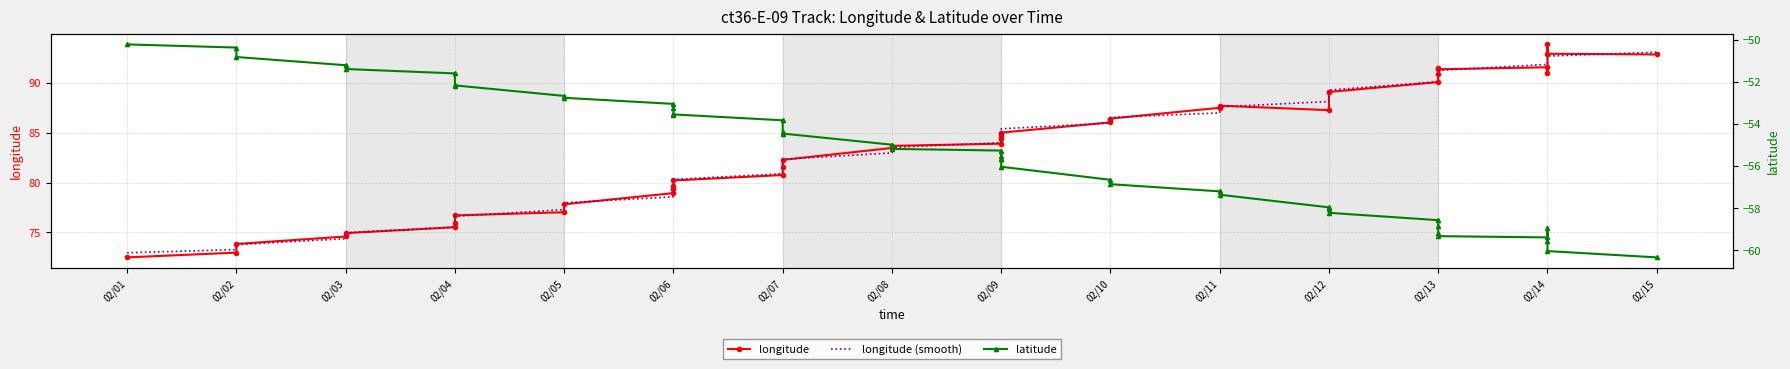

How many values in the latitude series are below -55?

22